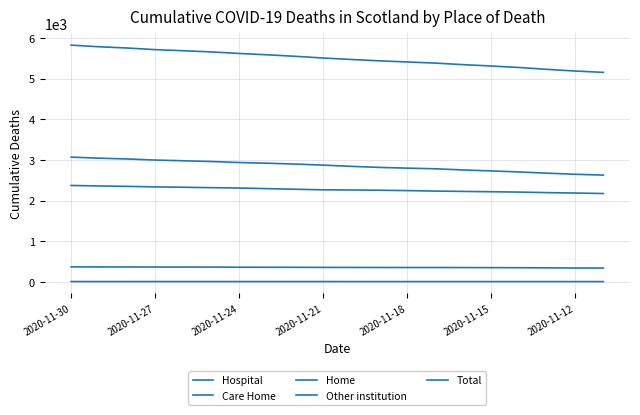

Is this an area chart (filled region under the line)?

No